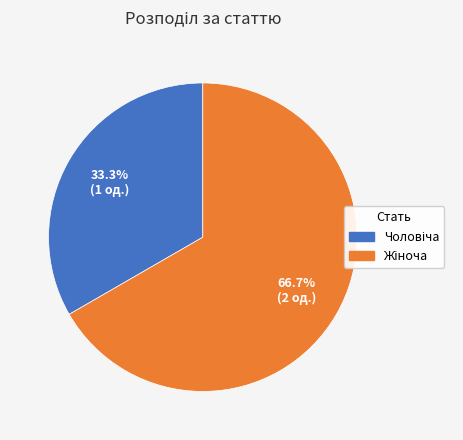

Does any single category account for the majority?

Yes